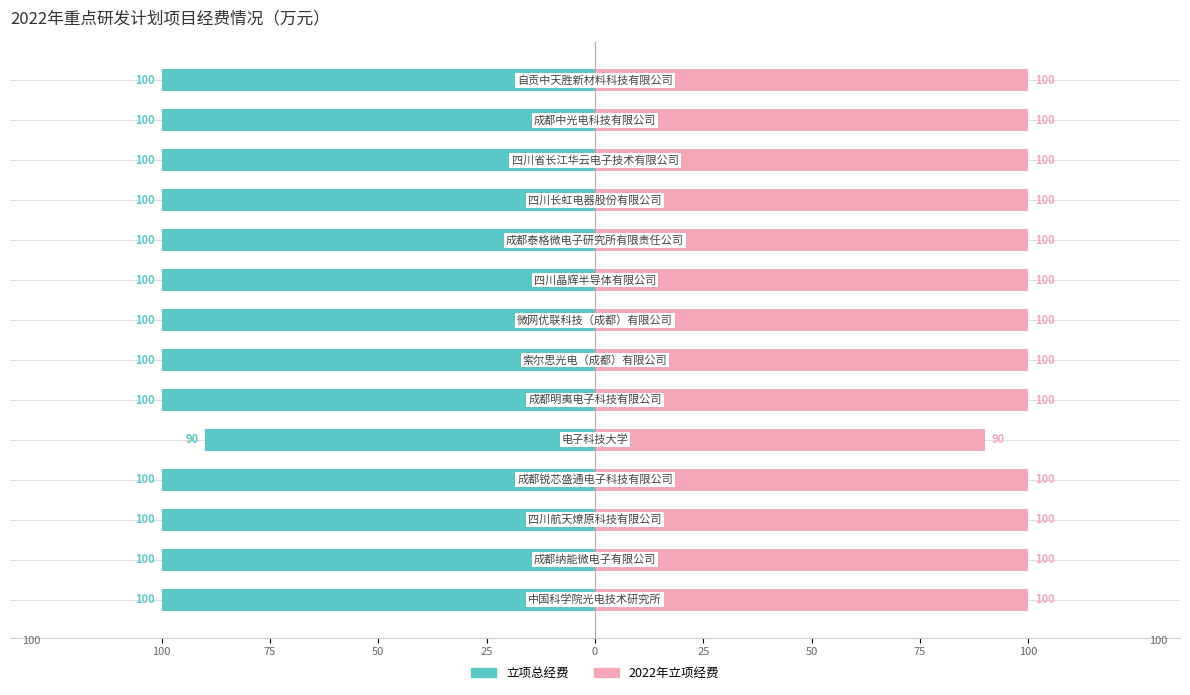

How many values in the 2022年立项经费 series are below 100?

1